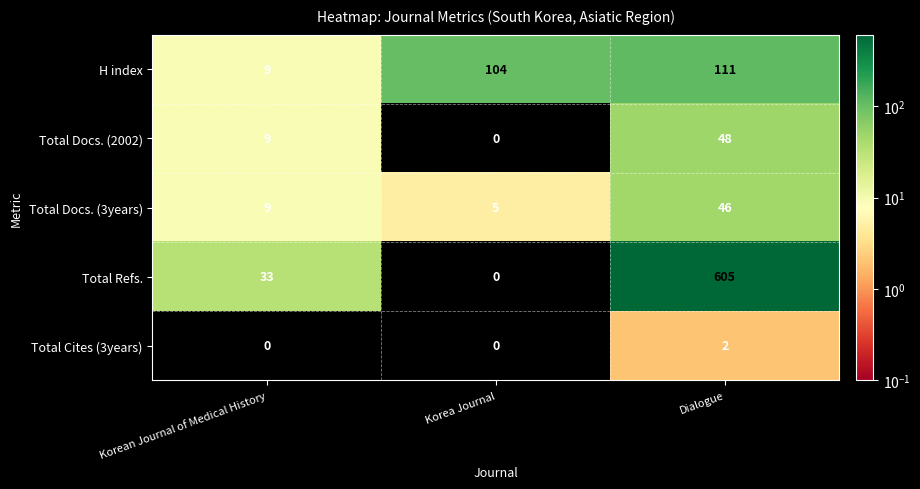

Read the Total Docs. (2002) value at Korean Journal of Medical History, to the nearest 5.

10